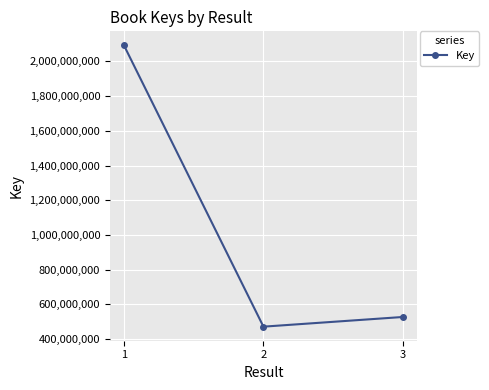

What is the change in value from 1 to 3?

-1564650056